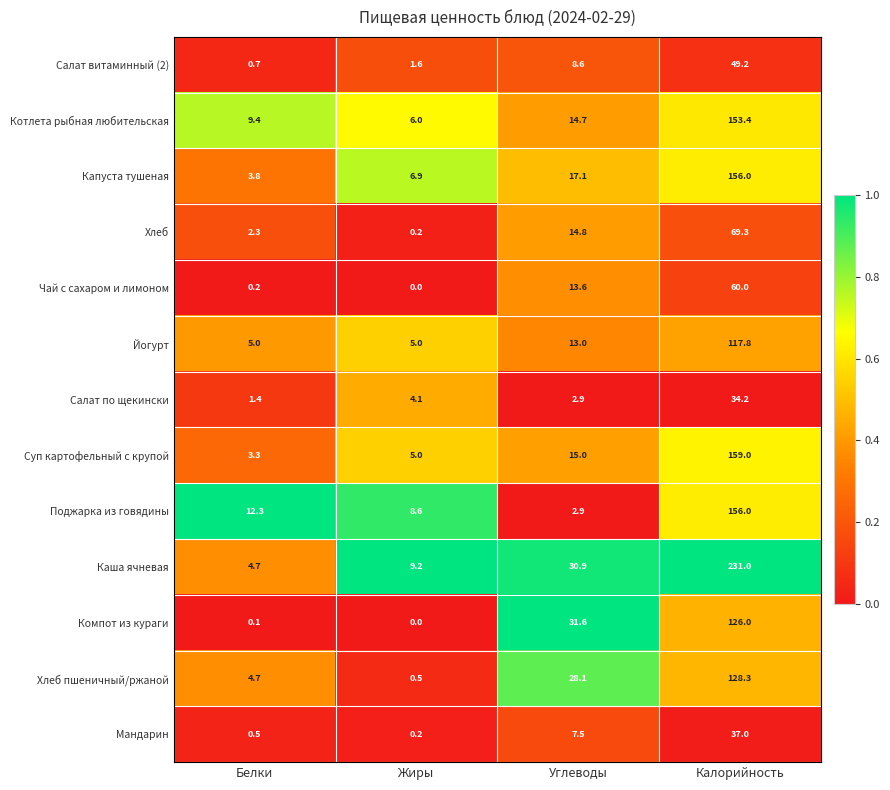

Which label corresponds to the smallest value in the chart?

Жиры